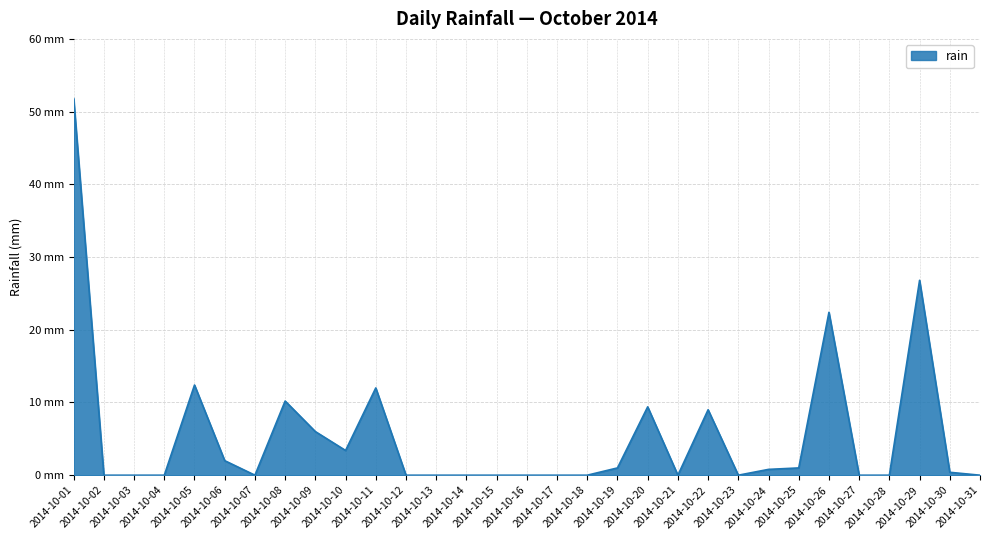

True or false: the data has more than 0 interior local peaks.

True